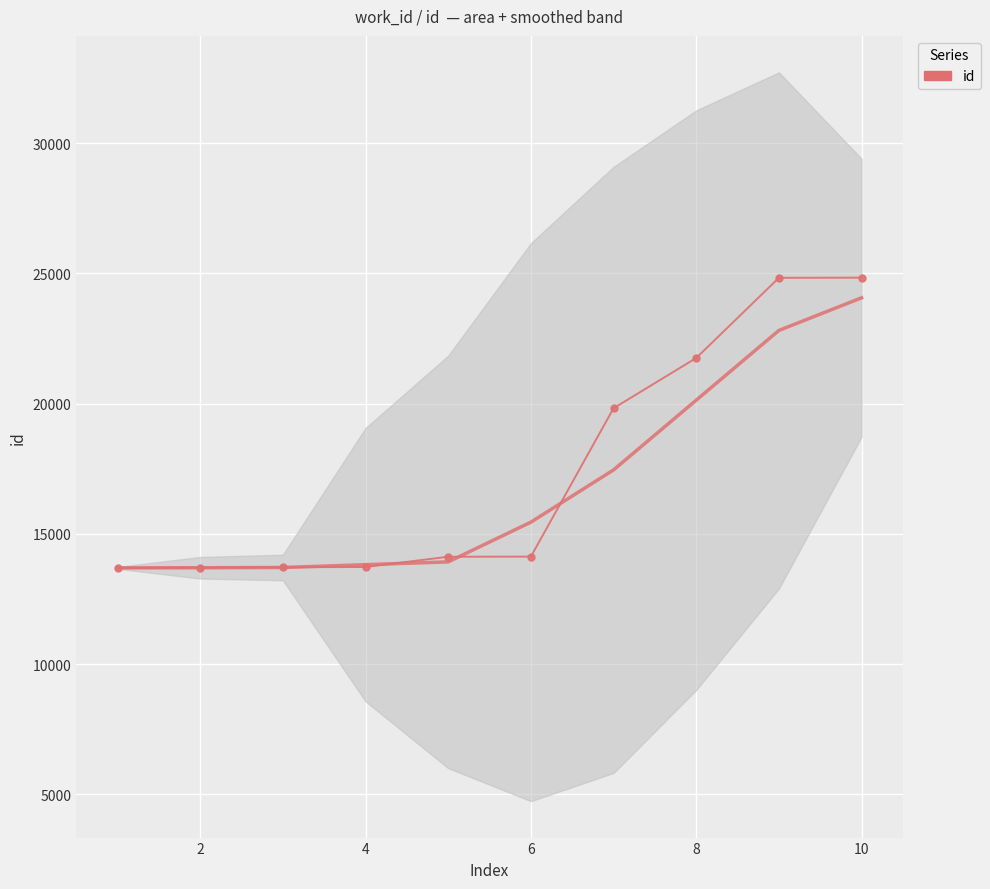

True or false: the data shows 9454 at 10.

False